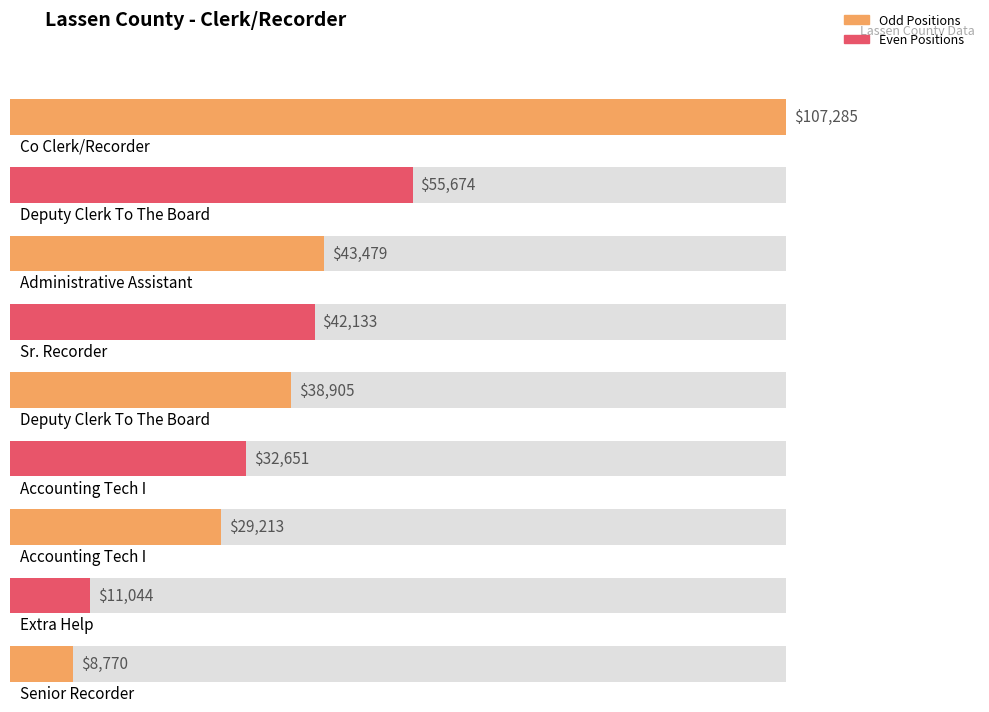

Reading left to right, list all the values displayed in this chart.

Co Clerk/Recorder=107285	Deputy Clerk To The Board=55674	Administrative Assistant=43479	Sr. Recorder=42133	Deputy Clerk To The Board=38905	Accounting Tech I=32651	Accounting Tech I=29213	Extra Help=11044	Senior Recorder=8770